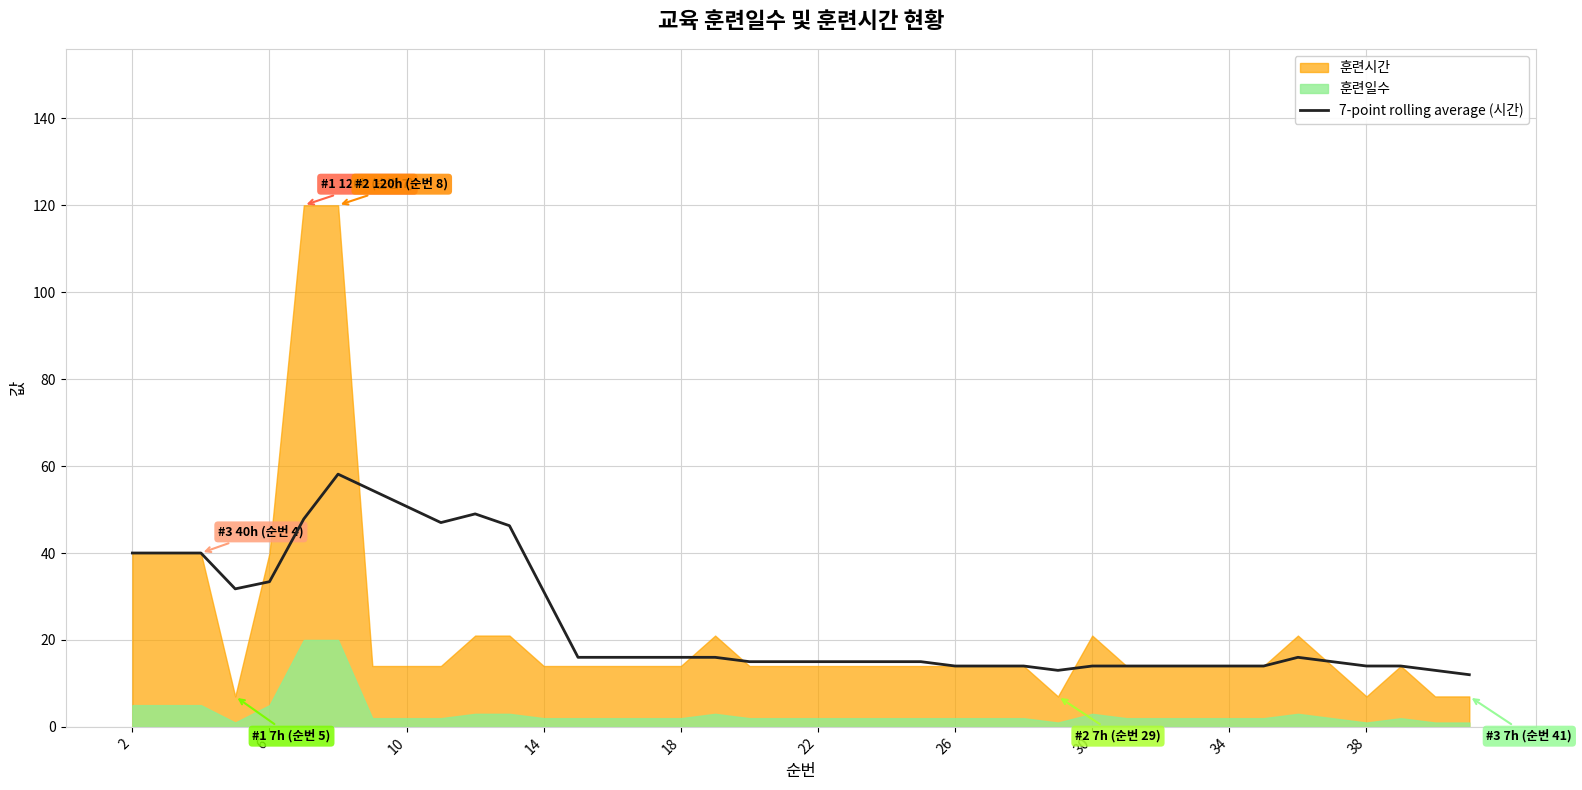

Which has a higher value, 19 or 37?

19